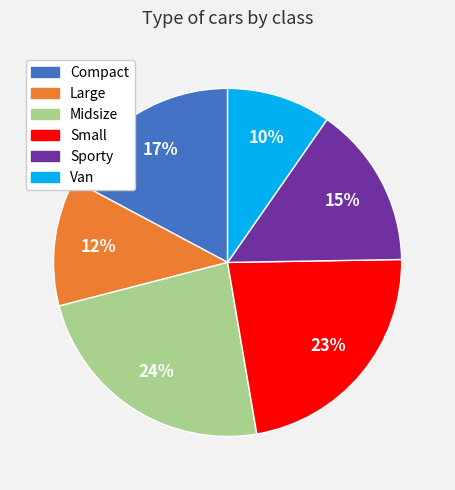

What is the smallest slice in the pie chart?

Van